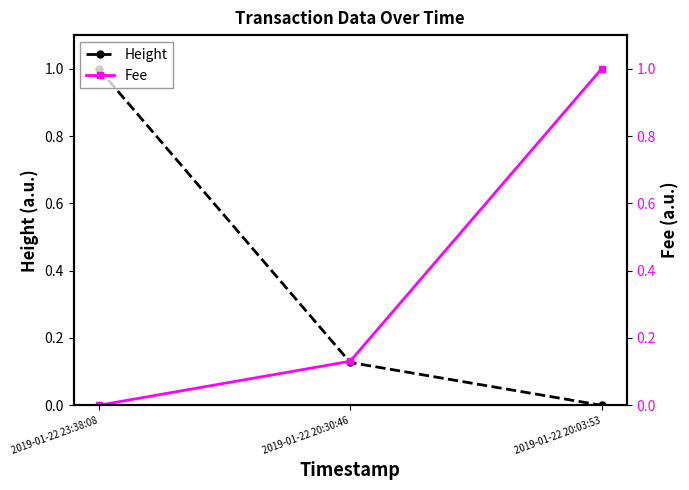

Reading left to right, transcribe all the data shown in this chart.

Height: 2019-01-22 23:38:08=1.0	2019-01-22 20:30:46=0.1	2019-01-22 20:03:53=0.0
Fee: 2019-01-22 23:38:08=0.0	2019-01-22 20:30:46=0.1	2019-01-22 20:03:53=1.0